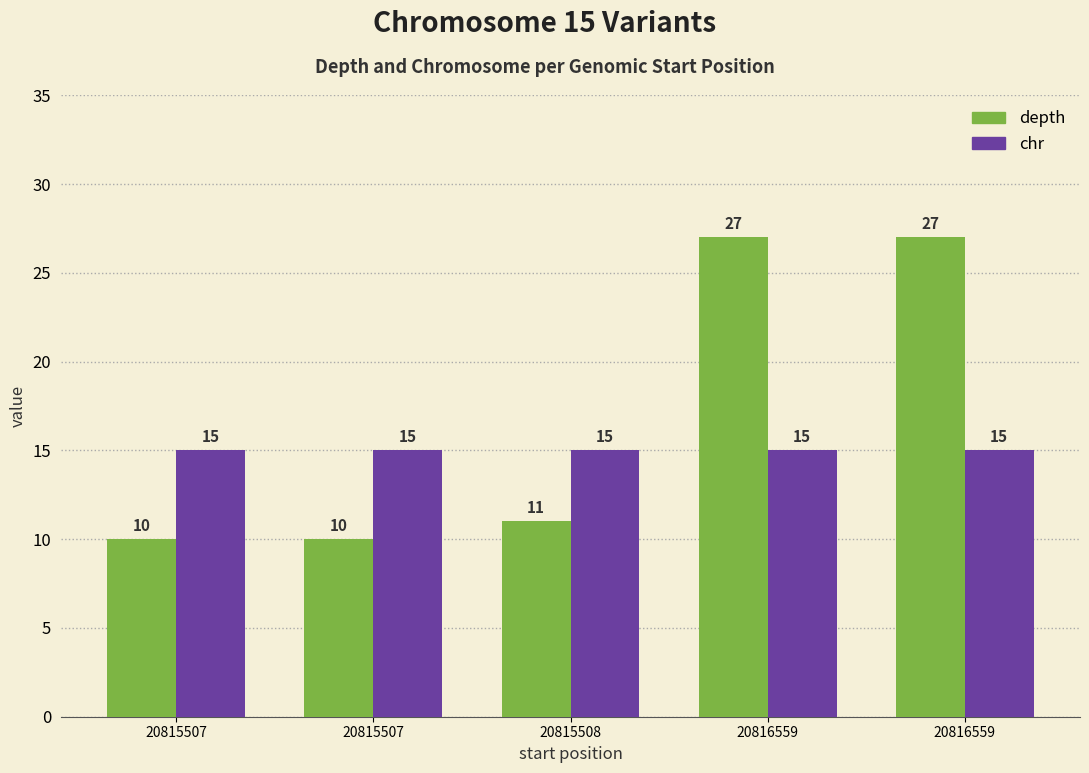

What are all the series names shown in the legend?

depth, chr